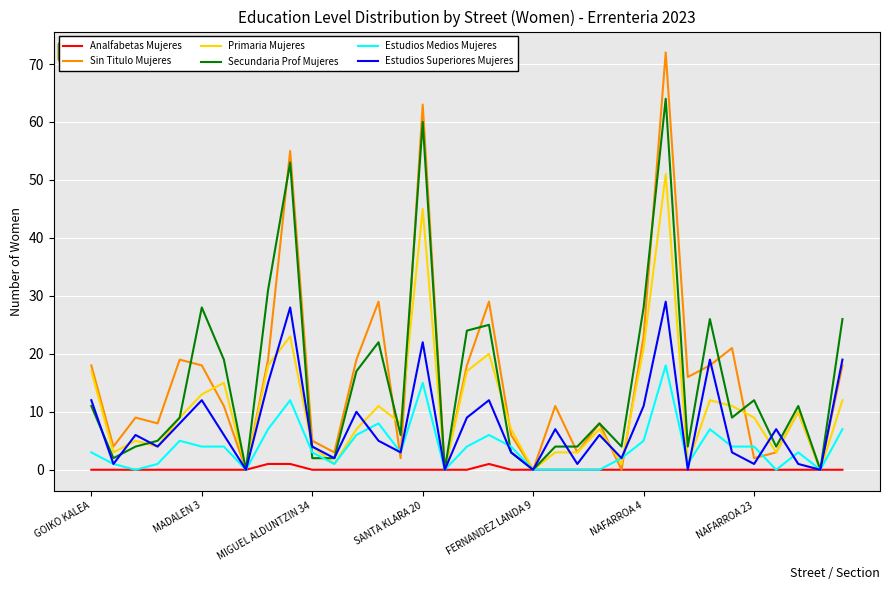

List the series in order of their peak value, lowest first.

Analfabetas Mujeres, Estudios Medios Mujeres, Estudios Superiores Mujeres, Primaria Mujeres, Secundaria Prof Mujeres, Sin Titulo Mujeres